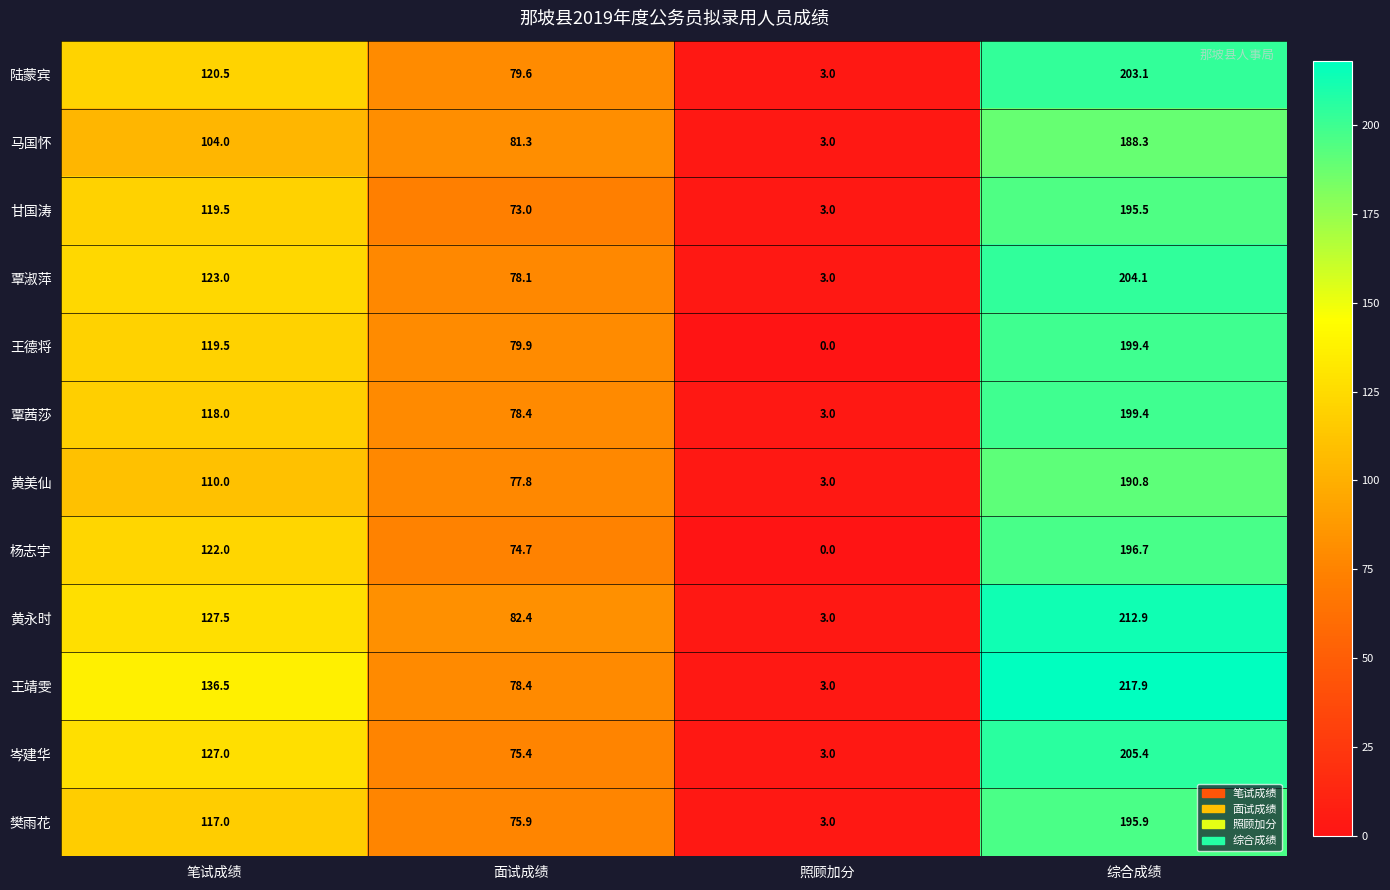

At how many categories does at least one series exceed 142?

1